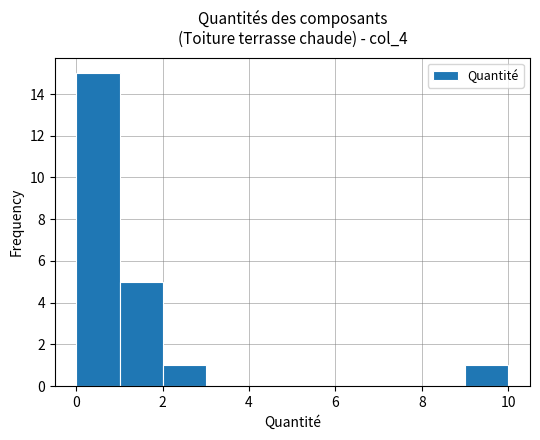

What is the height of the bar covering 1 to 2 on the x-axis? Neither the bar edges nor the heights are printed on the chart, so give them approximately, as read against the axes.

5